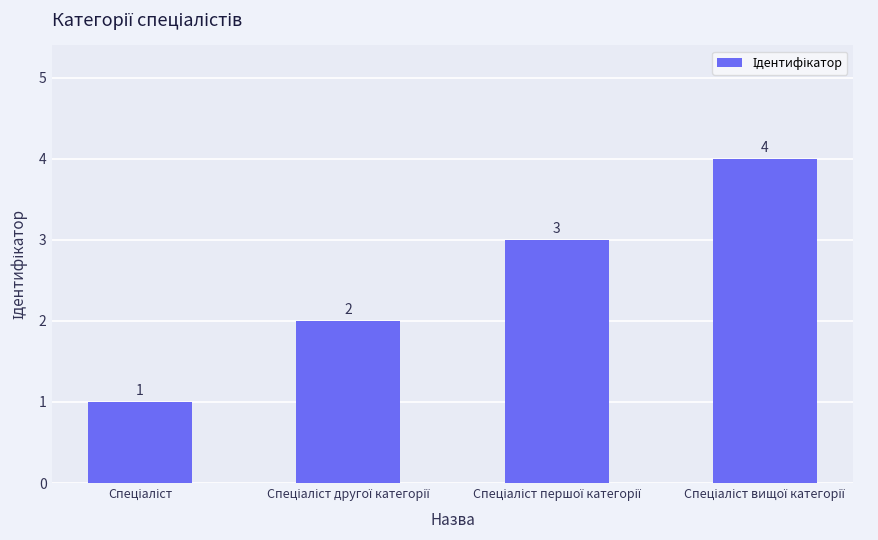

What is the difference between the maximum and minimum values?

3